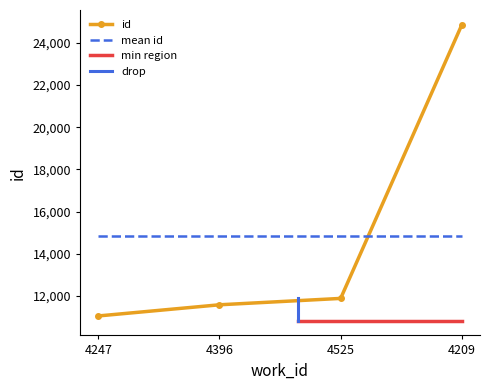

How many distinct data groups are displayed?

1